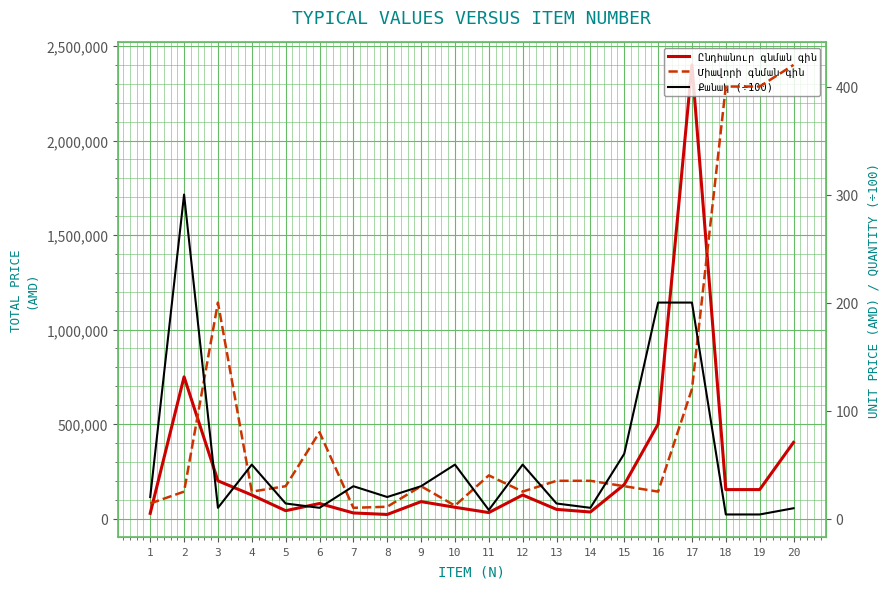

How many data points in Քանակ (÷100) are above 20?

9